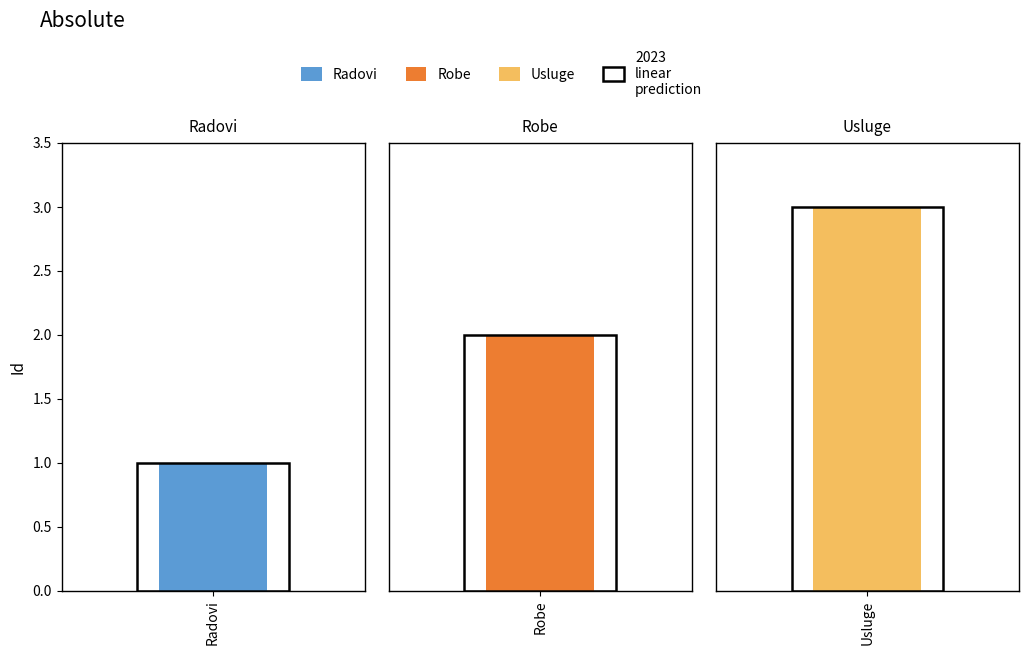

At which label is the value closest to 2?

Robe